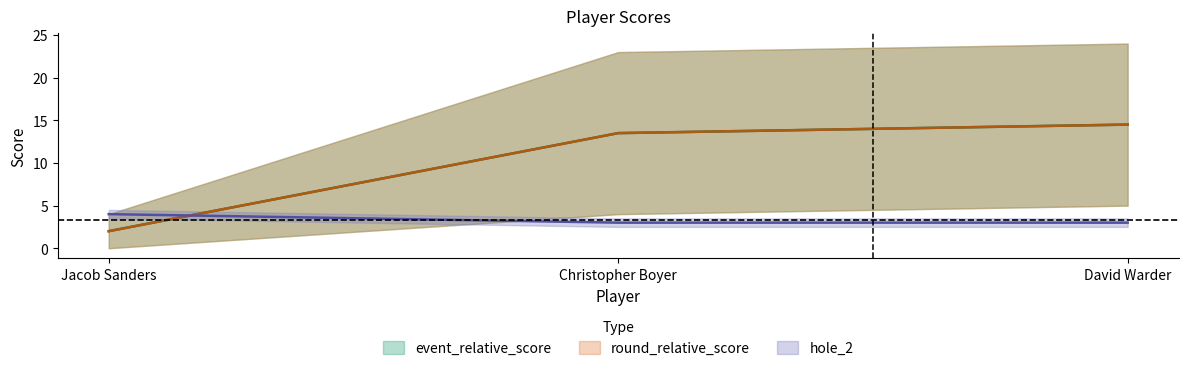

Does the chart have visible grid lines?

No